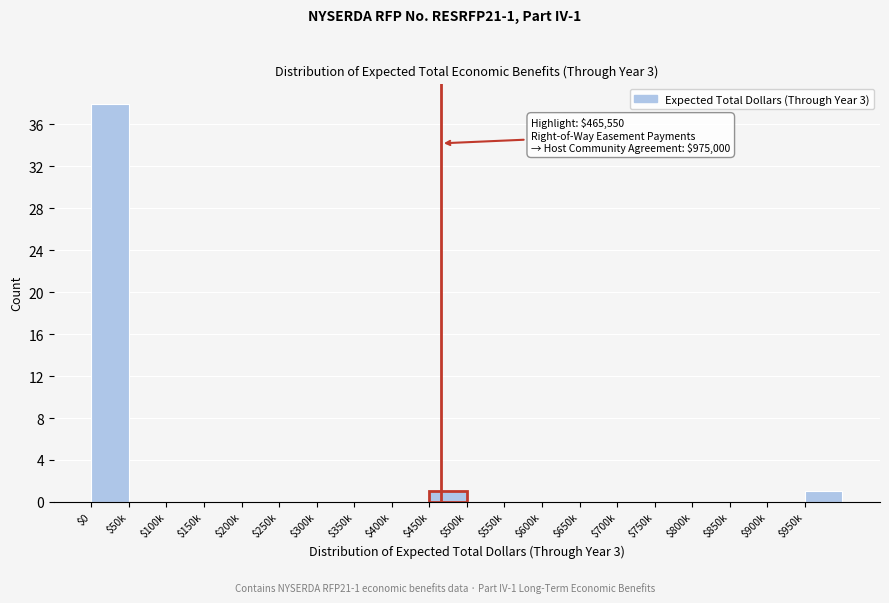

Which category has the highest value across all series?

$0